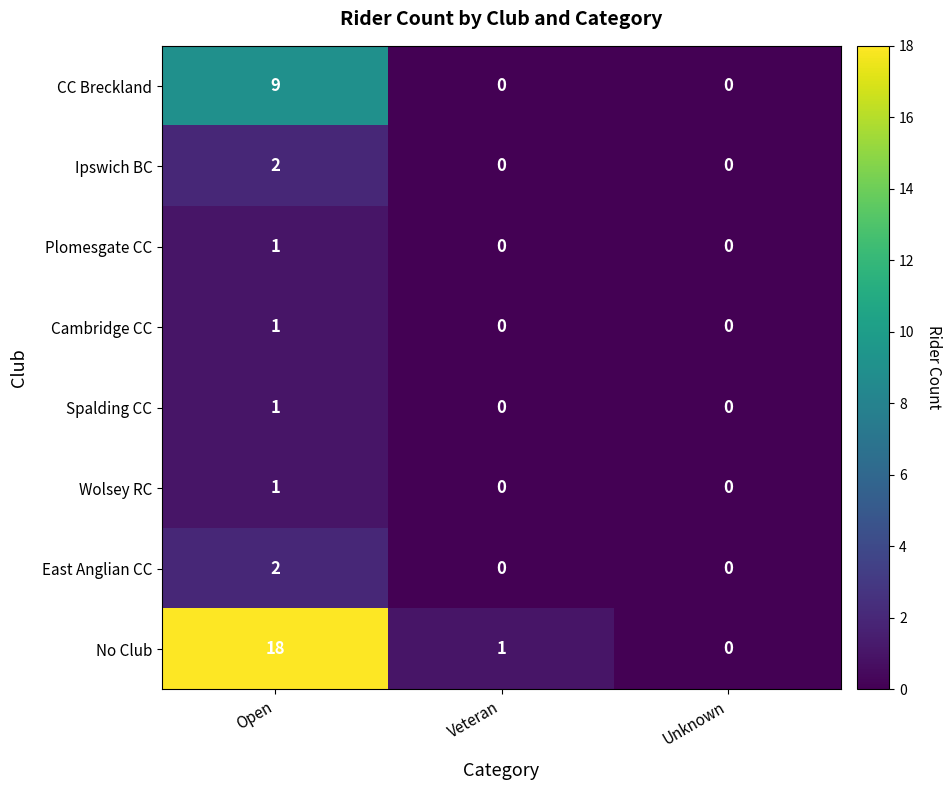

Is it true that Plomesgate CC equals -1 at Veteran?

False